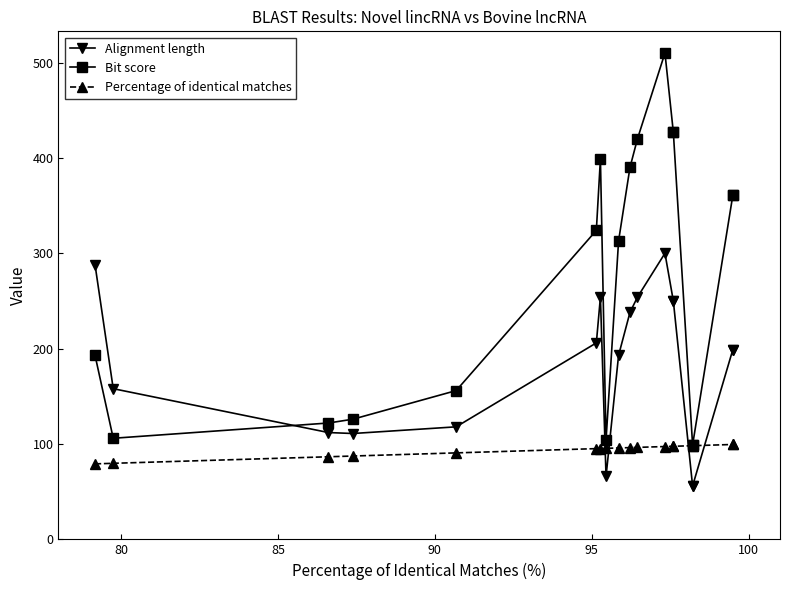

True or false: Bit score and Percentage of identical matches intersect in this chart.

False